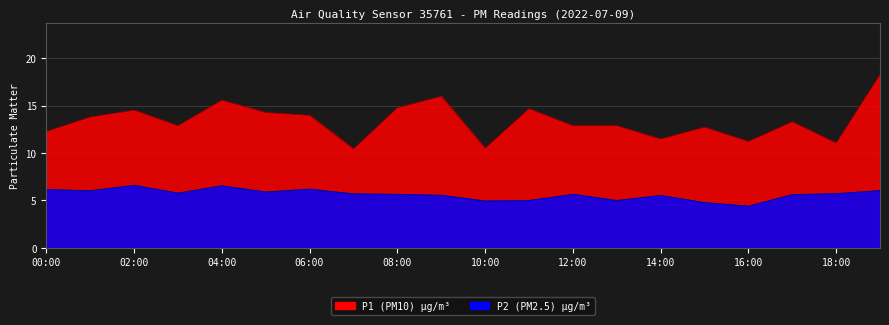

What is the highest value of the P1 series?

18.3